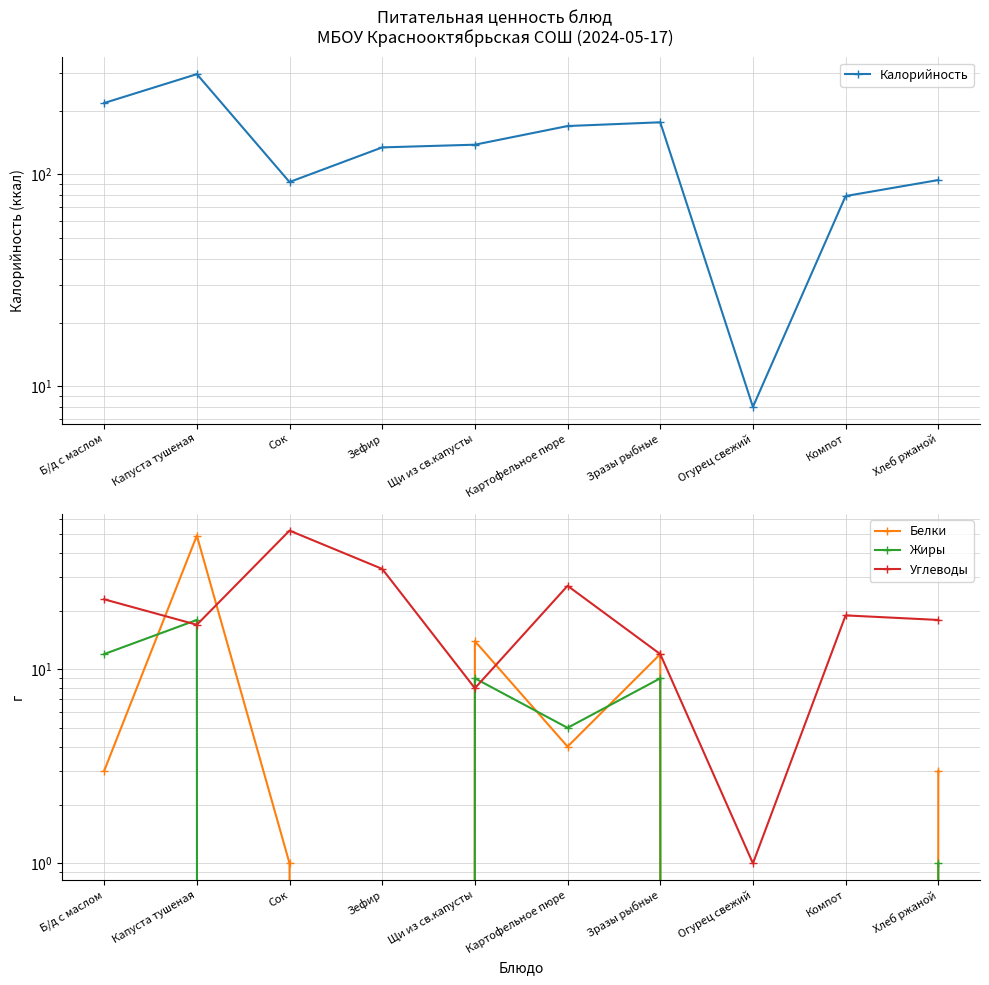

List the series in order of their peak value, highest first.

Калорийность, Углеводы, Белки, Жиры